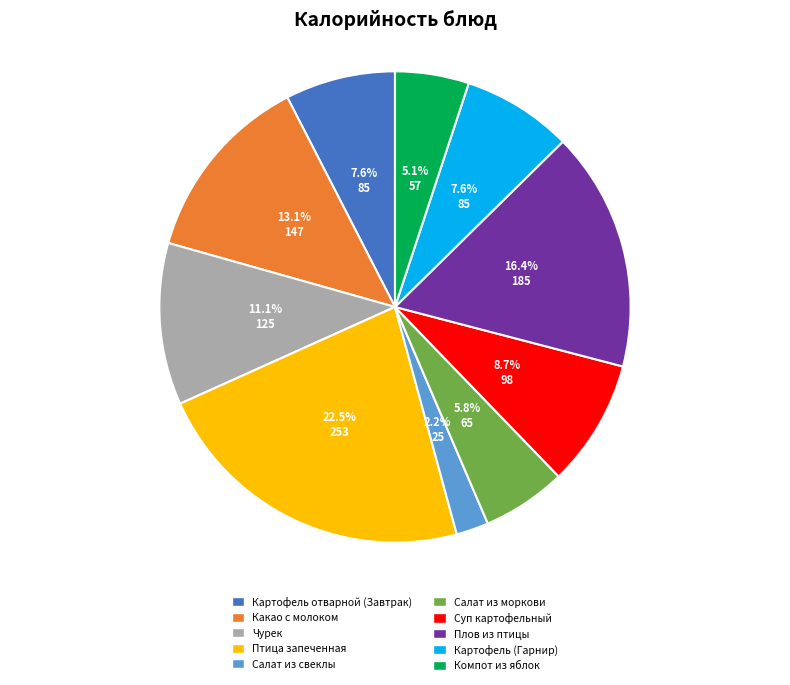

Is there a majority slice in this chart?

No